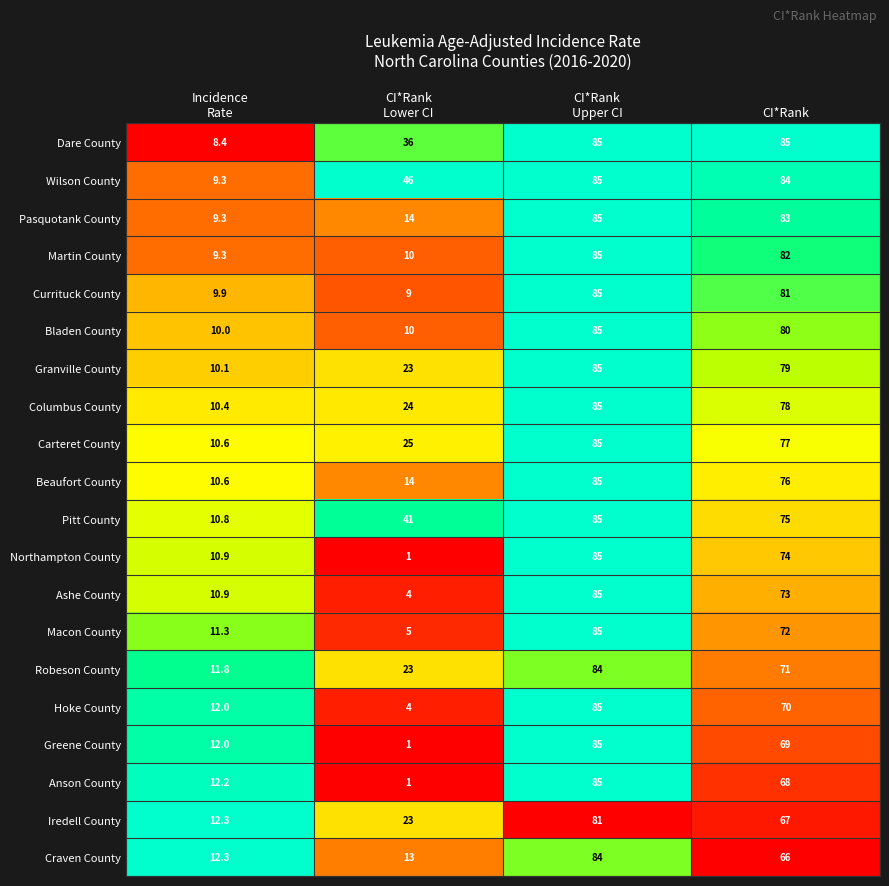

How many categories are shown in the chart?

4